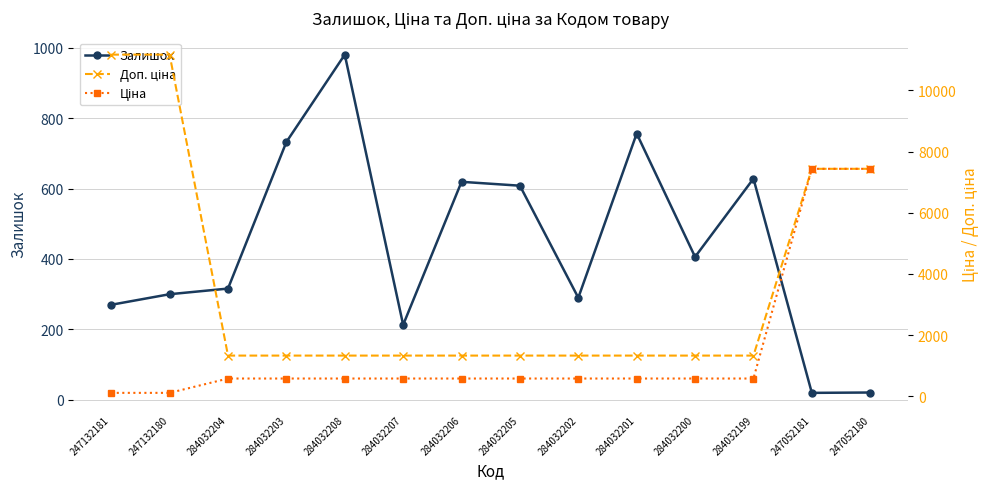

Reading left to right, what are all the values shown in this chart?

Залишок: 247132181=270.0	247132180=300.0	284032204=316.0	284032203=732.0	284032208=980.0	284032207=213.0	284032206=619.0	284032205=608.0	284032202=290.0	284032201=756.0	284032200=406.0	284032199=628.0	247052181=20.0	247052180=21.0
Доп. ціна: 247132181=11169.0	247132180=11169.0	284032204=1330.3	284032203=1330.3	284032208=1330.3	284032207=1330.3	284032206=1330.3	284032205=1330.3	284032202=1330.3	284032201=1330.3	284032200=1330.3	284032199=1330.3	247052181=7436.2	247052180=7436.2
Ціна: 247132181=111.7	247132180=111.7	284032204=580.4	284032203=580.4	284032208=580.4	284032207=580.4	284032206=580.4	284032205=580.4	284032202=580.4	284032201=580.4	284032200=580.4	284032199=580.4	247052181=7436.2	247052180=7436.2